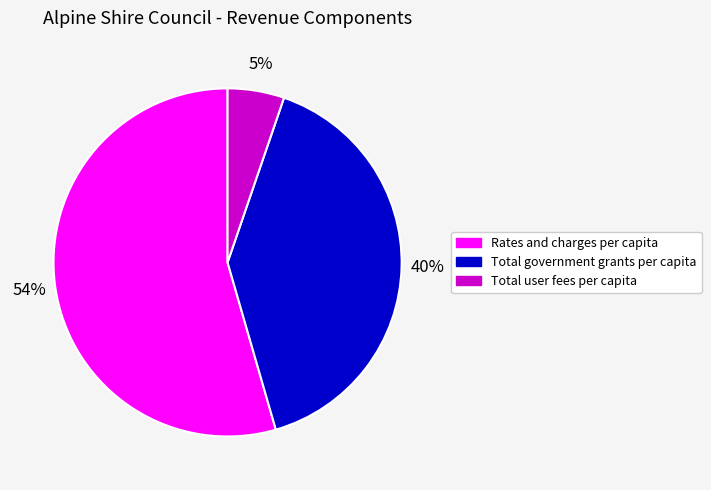

To the nearest percent, what is the difference between the largest and smallest slice percentages?

49%